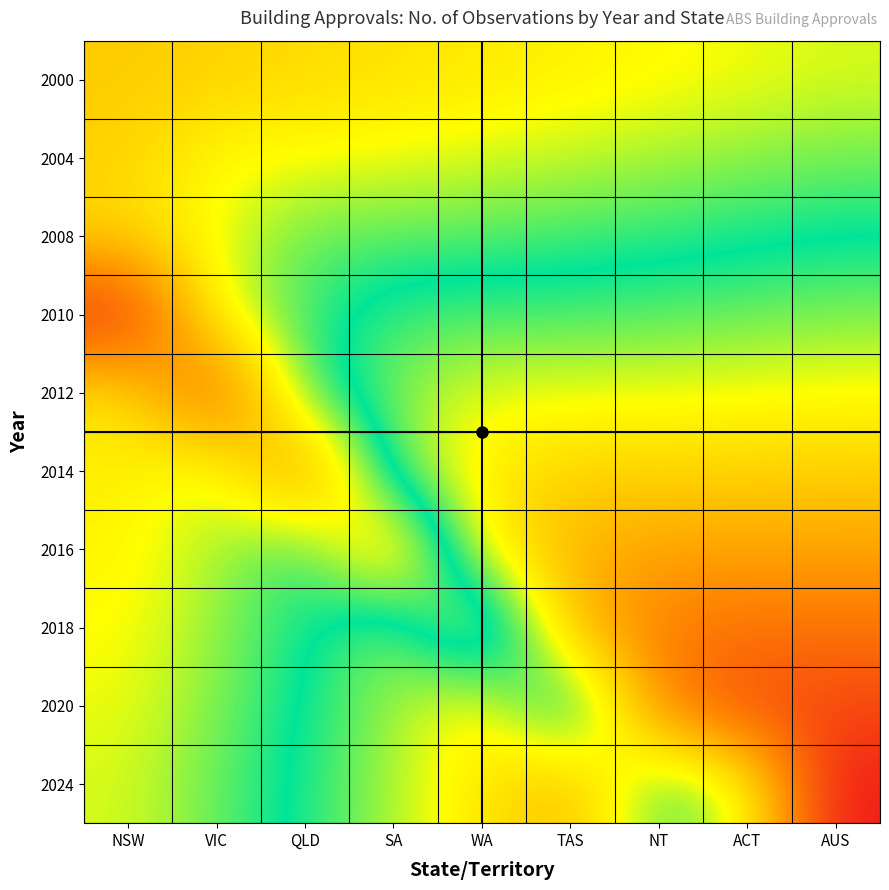

How many categories are shown in the chart?

9